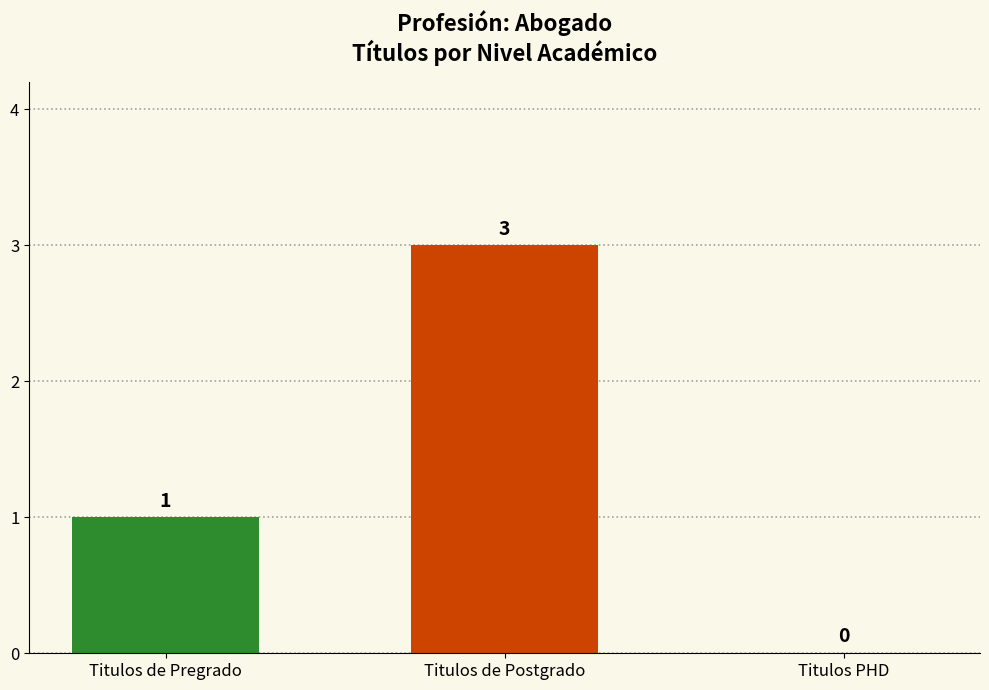

How many values are between 0 and 3?

3